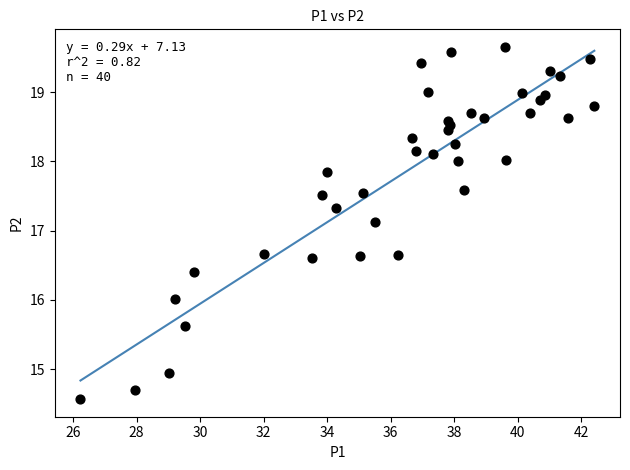

What Y value in the scatter plot is closest to 17?

17.1